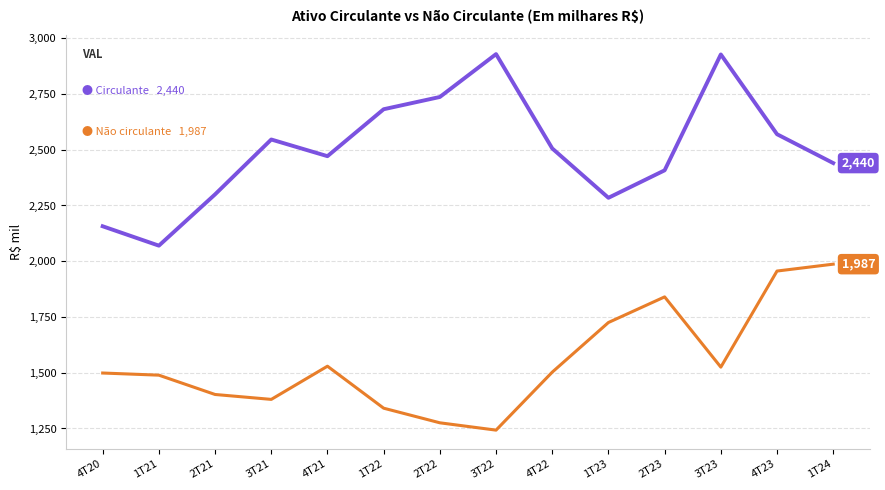

Is this an area chart (filled region under the line)?

No